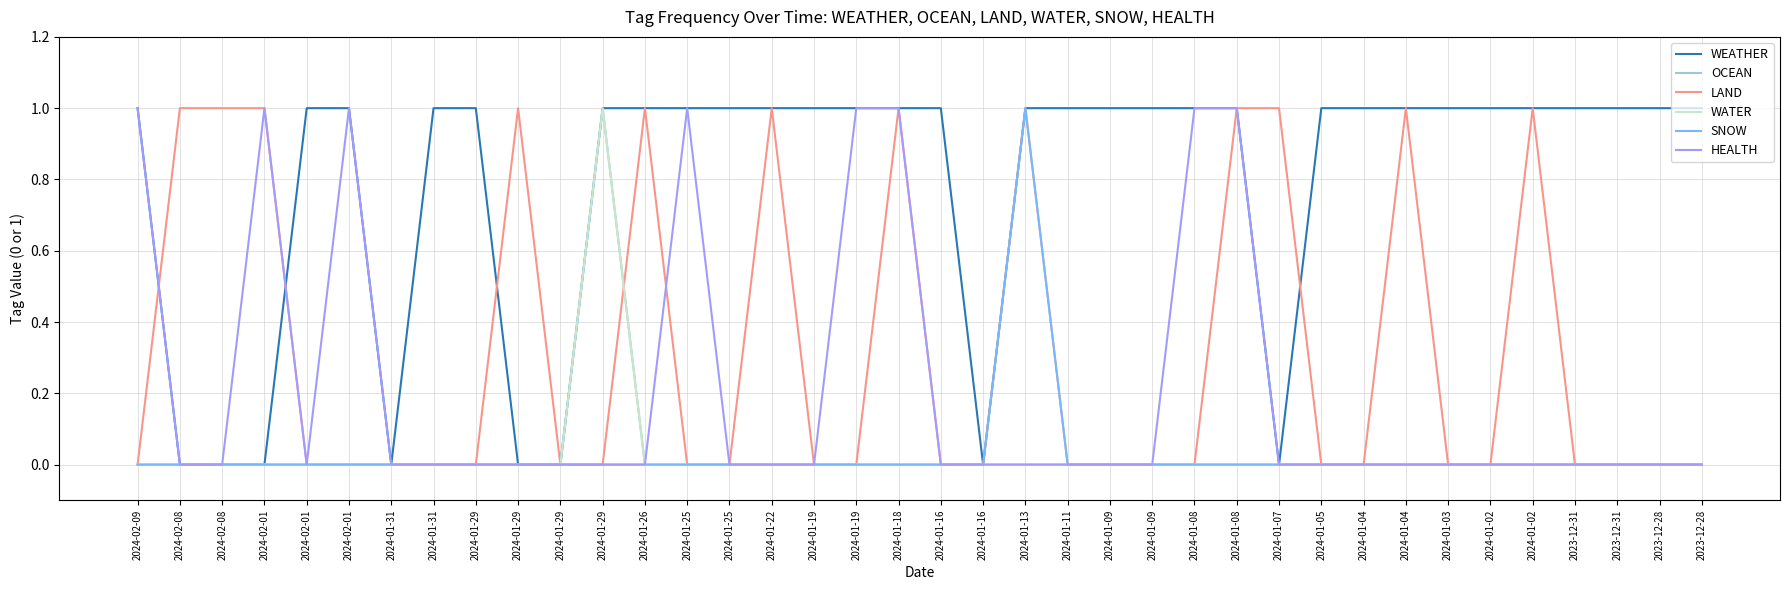

Does the chart have visible grid lines?

Yes